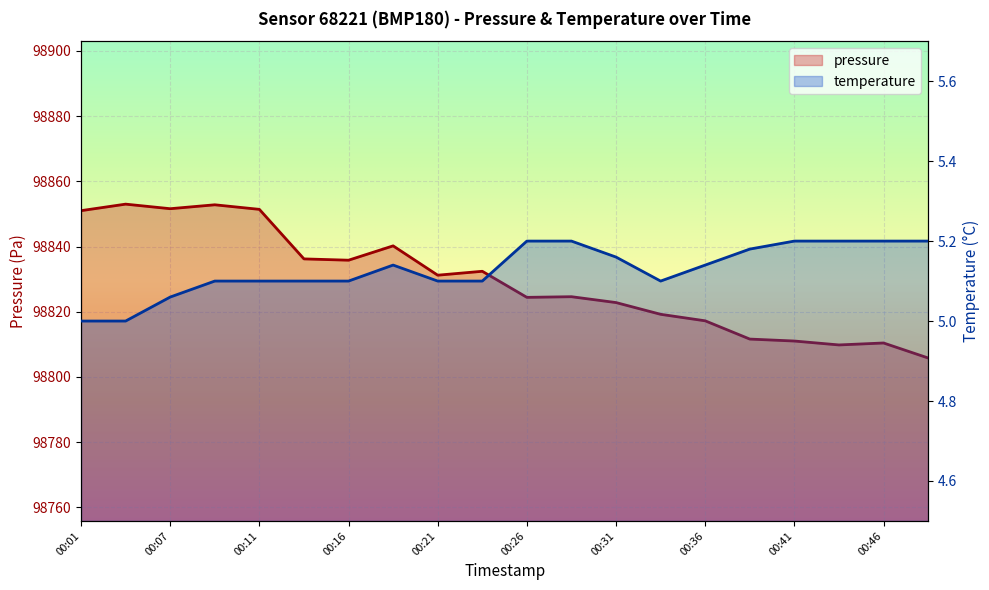

How many temperature values are between 5 and 6?

20